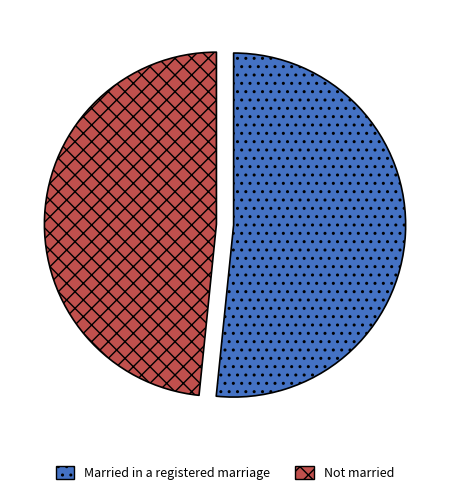

Does any single category account for the majority?

Yes